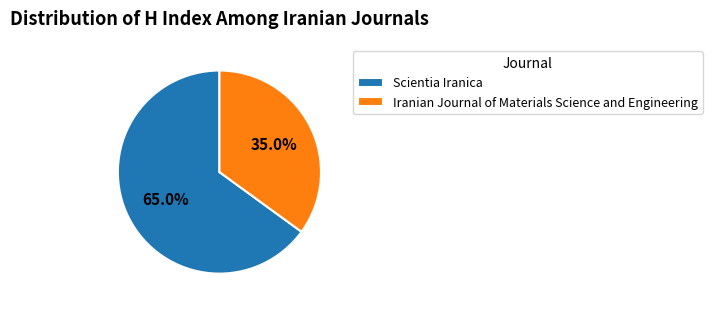

What percentage is NOT represented by Iranian Journal of Materials Science and Engineering?

65.0%